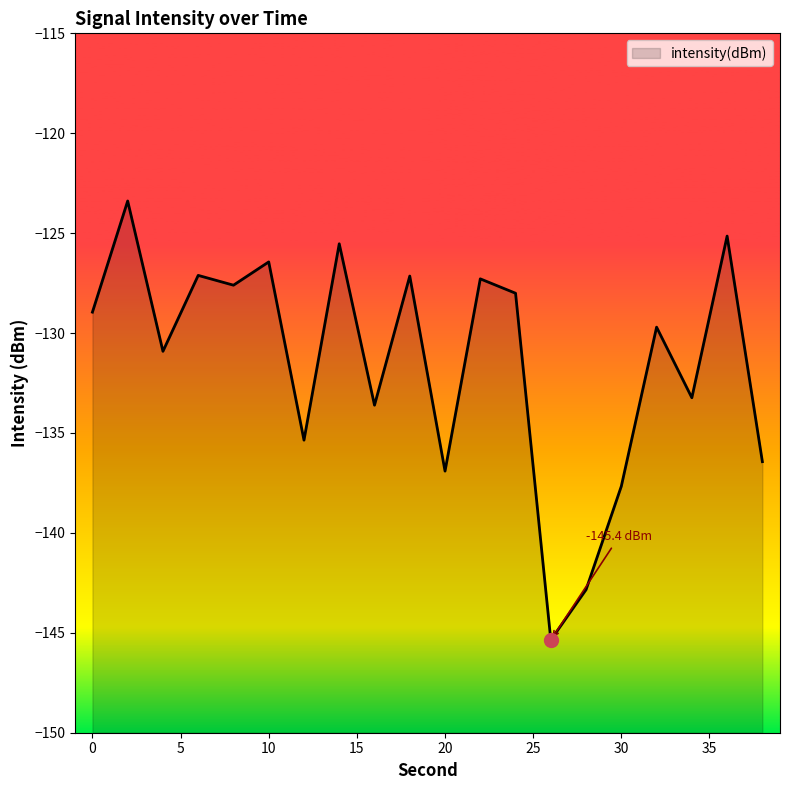

Which category has the highest value across all series?

2